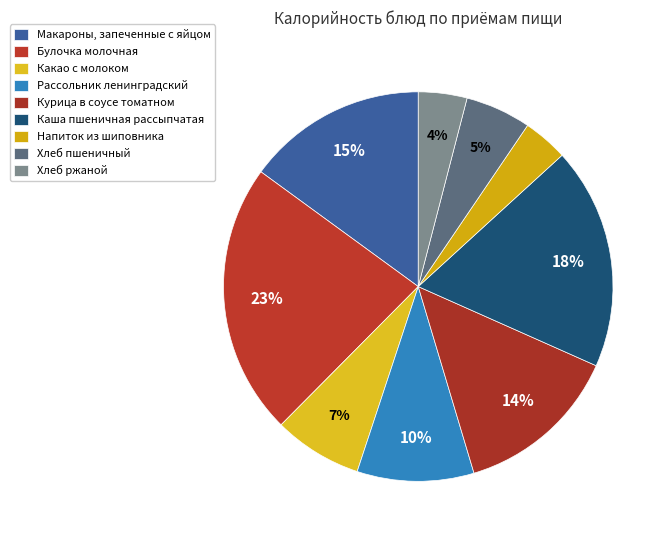

Count the number of slices in the pie.

9